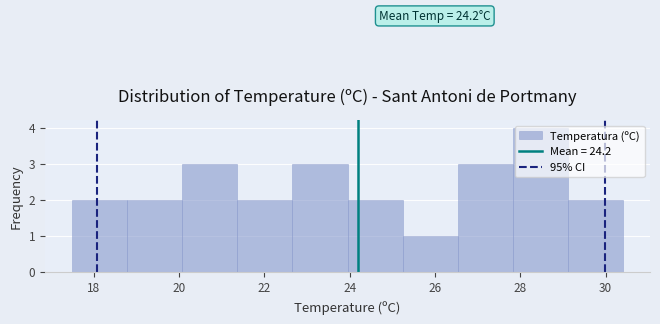

Which range on the x-axis has the tallest bar?

27.8 to 29.2